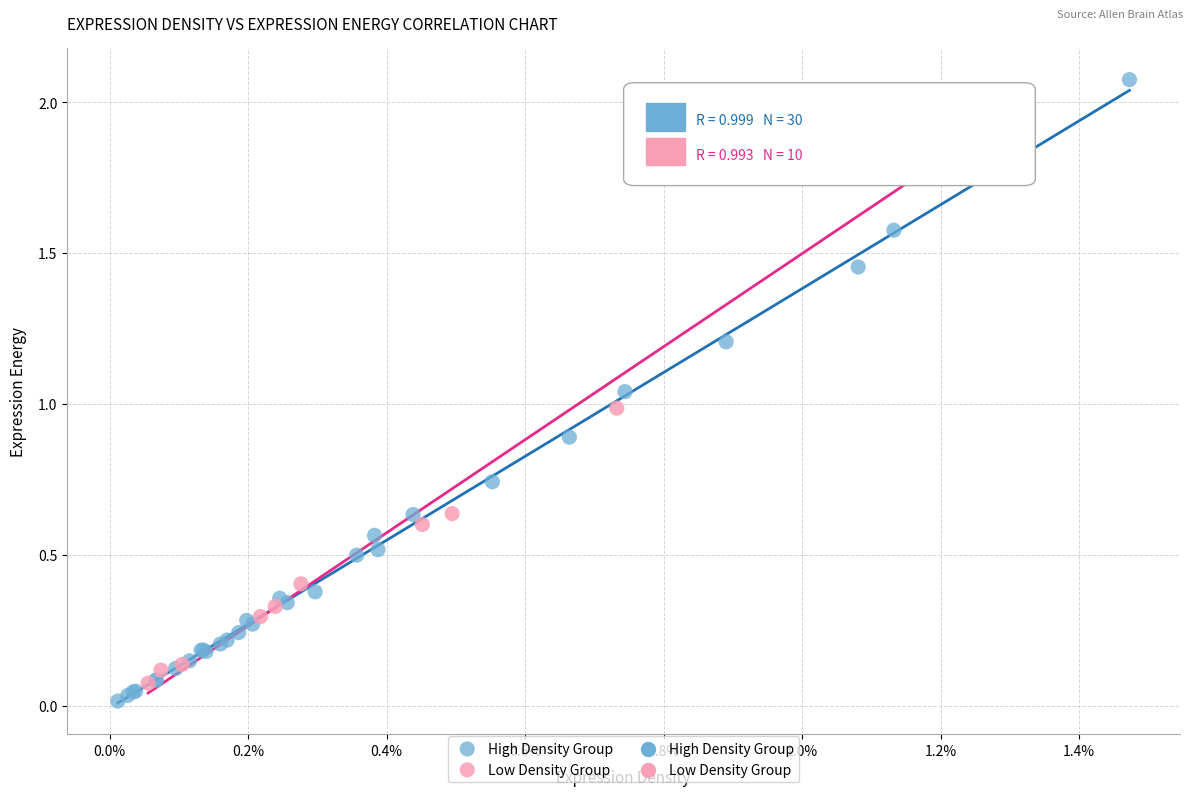

Which series has the largest Y range (max minus min)?

High Density Group